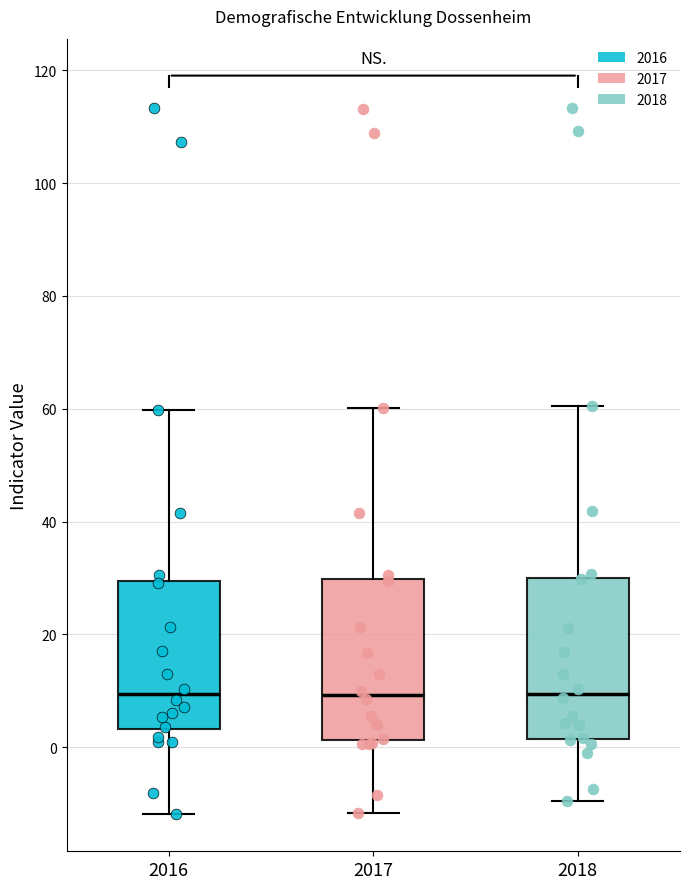

Reading left to right, read every box against the y-axis: the position of its median line, the range the box covers, and the ends of its whiskers. The values are not printed on the chart, so give them approximately, as read against the axis.

2016: median 10, box 4 to 30, whiskers -12 to 60
2017: median 10, box 2 to 30, whiskers -12 to 60
2018: median 10, box 2 to 30, whiskers -10 to 60